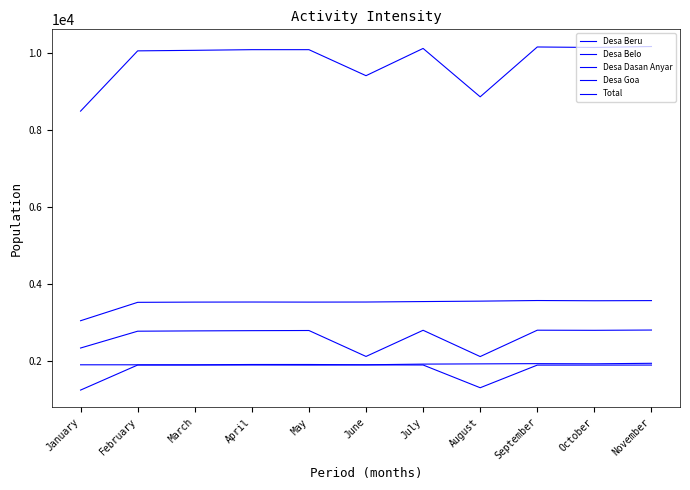

Does the chart have visible grid lines?

No